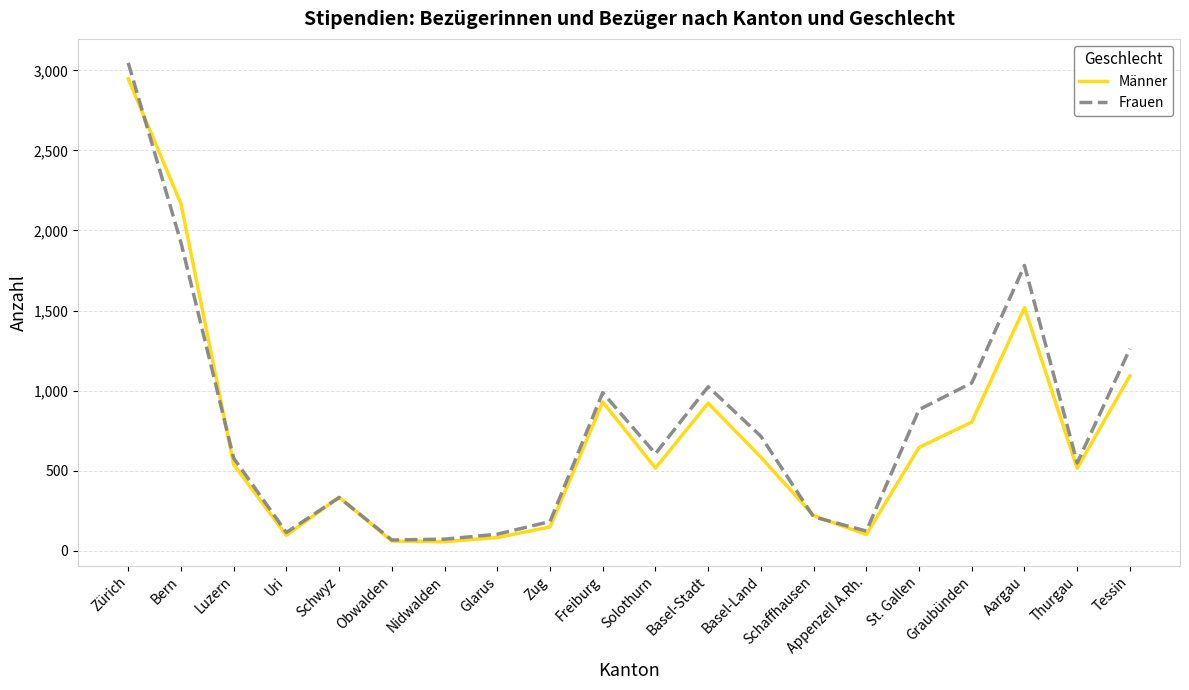

How many interior local peaks does the Frauen series have?

4